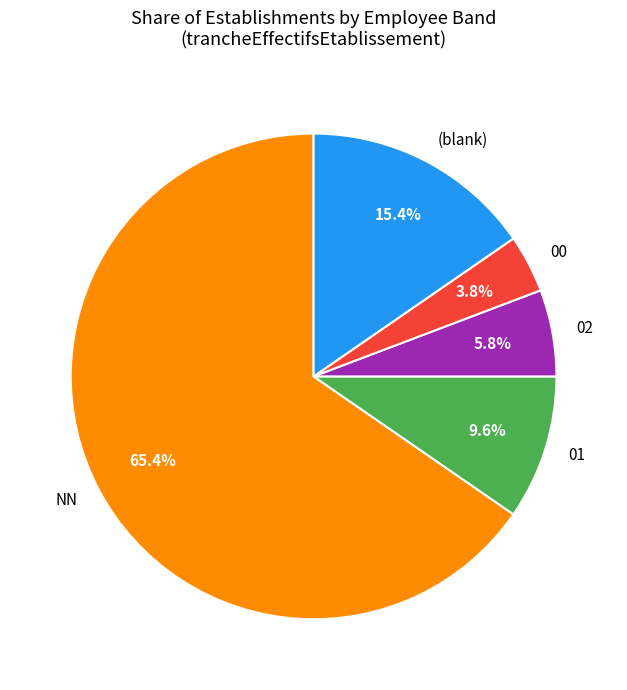

Count the number of slices in the pie.

5